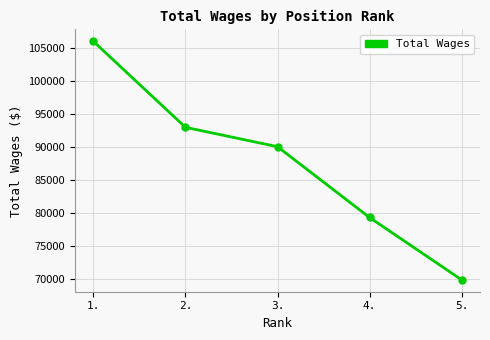

What is the label of the 4th point from the left?

4.